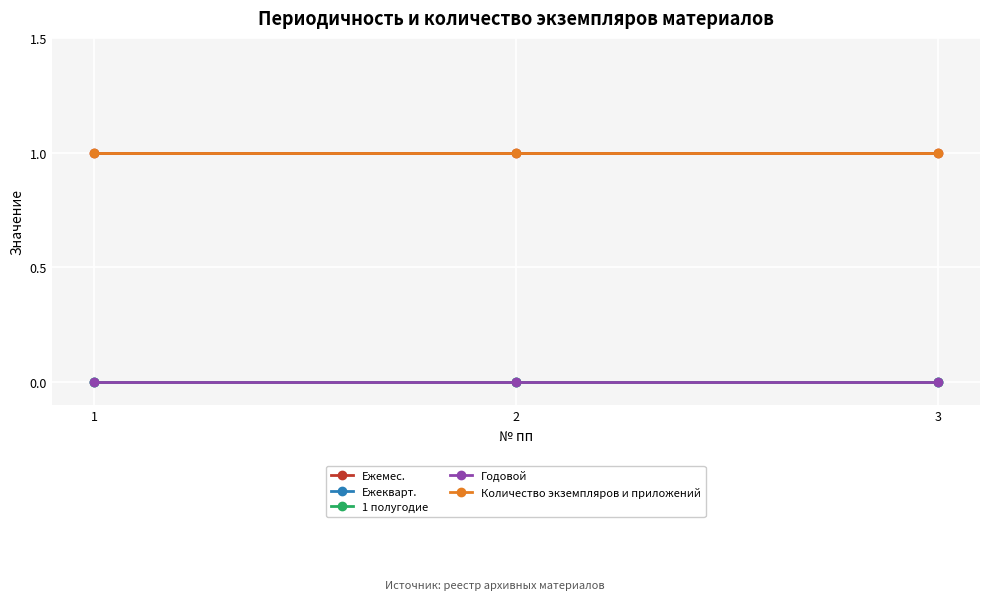

Which series has the largest range (max minus min)?

Ежемес.